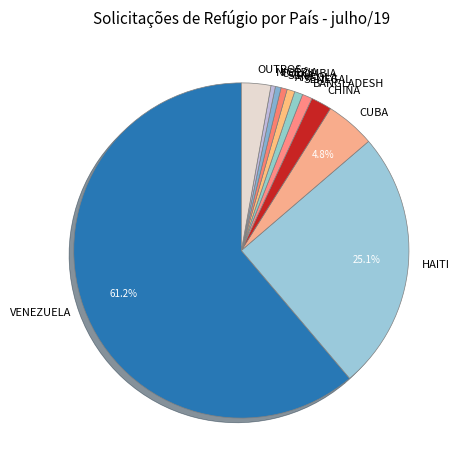

Between OUTROS and HAITI, which is larger?

HAITI